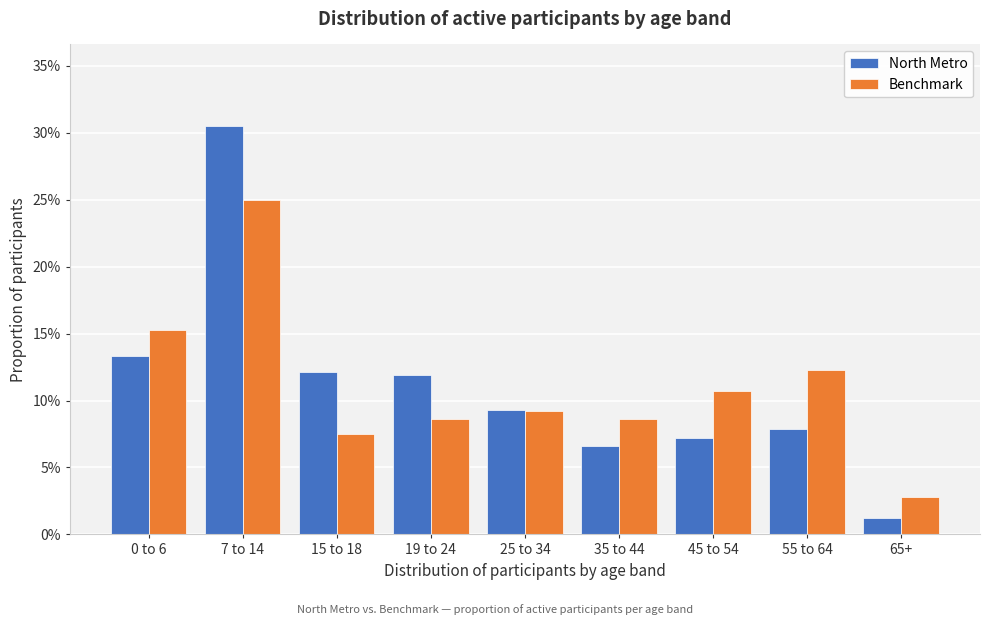

Reading left to right, what are all the values shown in this chart?

North Metro: 0 to 6=13.3	7 to 14=30.5	15 to 18=12.1	19 to 24=11.9	25 to 34=9.3	35 to 44=6.6	45 to 54=7.2	55 to 64=7.9	65+=1.2
Benchmark: 0 to 6=15.3	7 to 14=25.0	15 to 18=7.5	19 to 24=8.6	25 to 34=9.2	35 to 44=8.6	45 to 54=10.7	55 to 64=12.3	65+=2.8